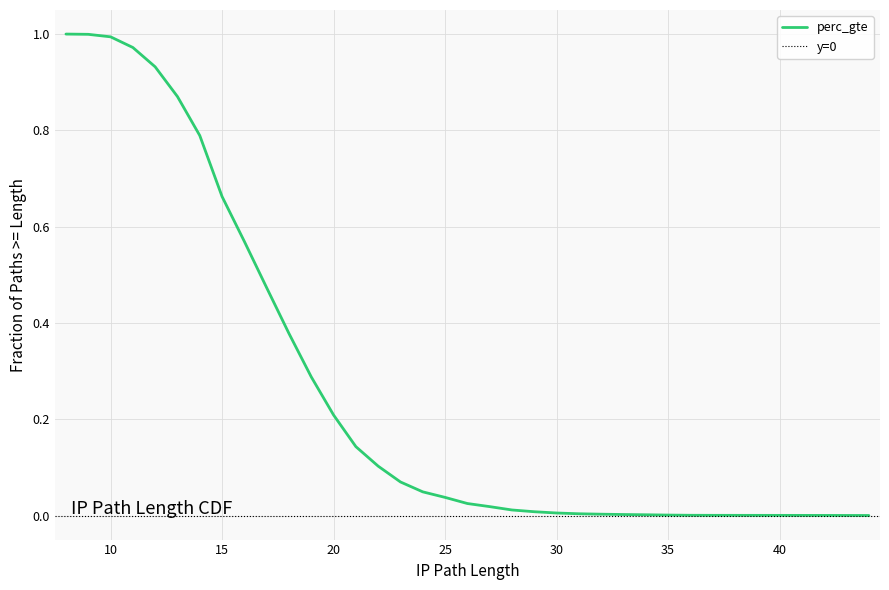

Is this an area chart (filled region under the line)?

No